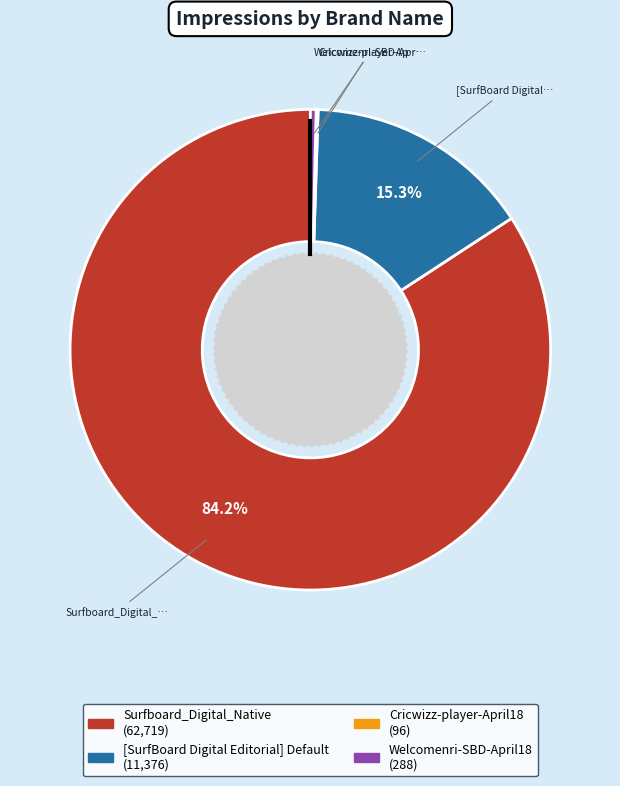

Is there a majority slice in this chart?

Yes